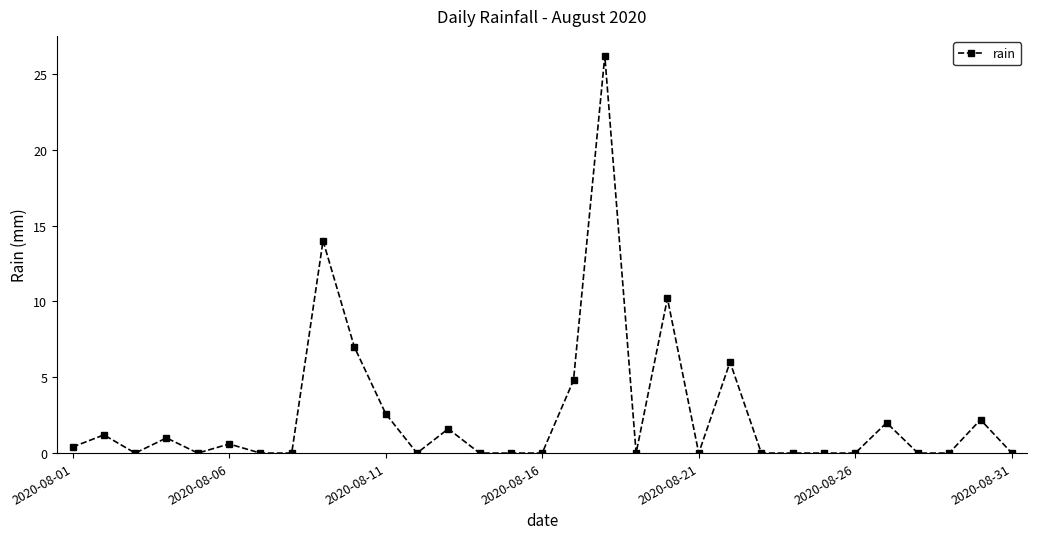

What is the difference between the maximum and second lowest values?

26.2